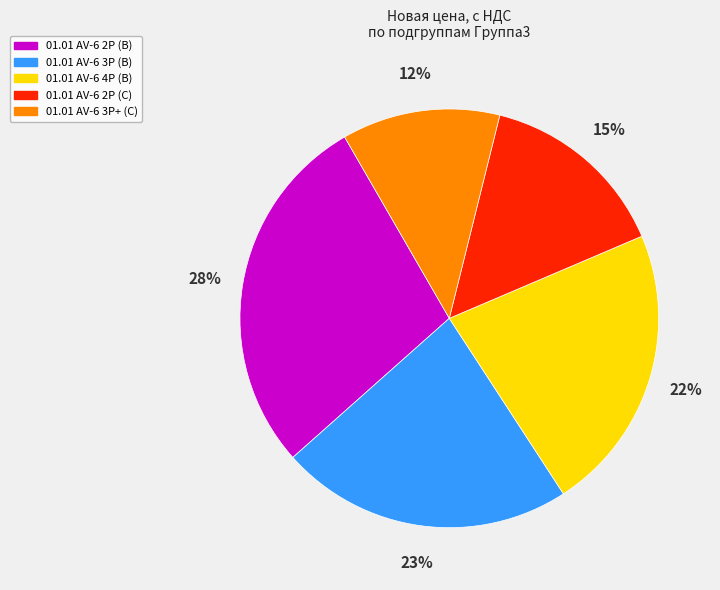

Is there a majority slice in this chart?

No